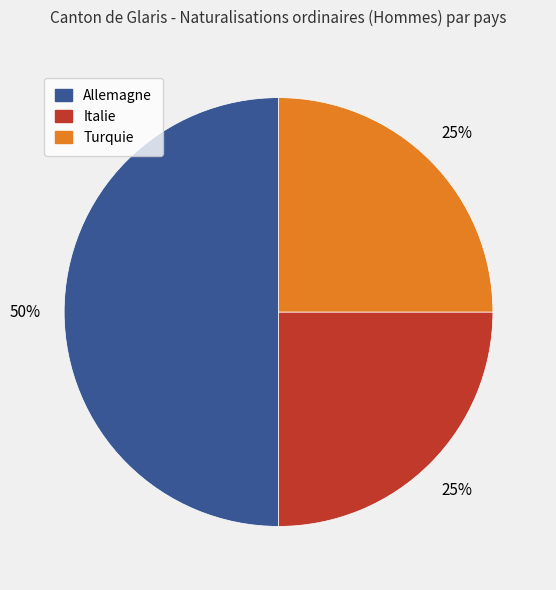

Is Italie the majority of the pie?

No